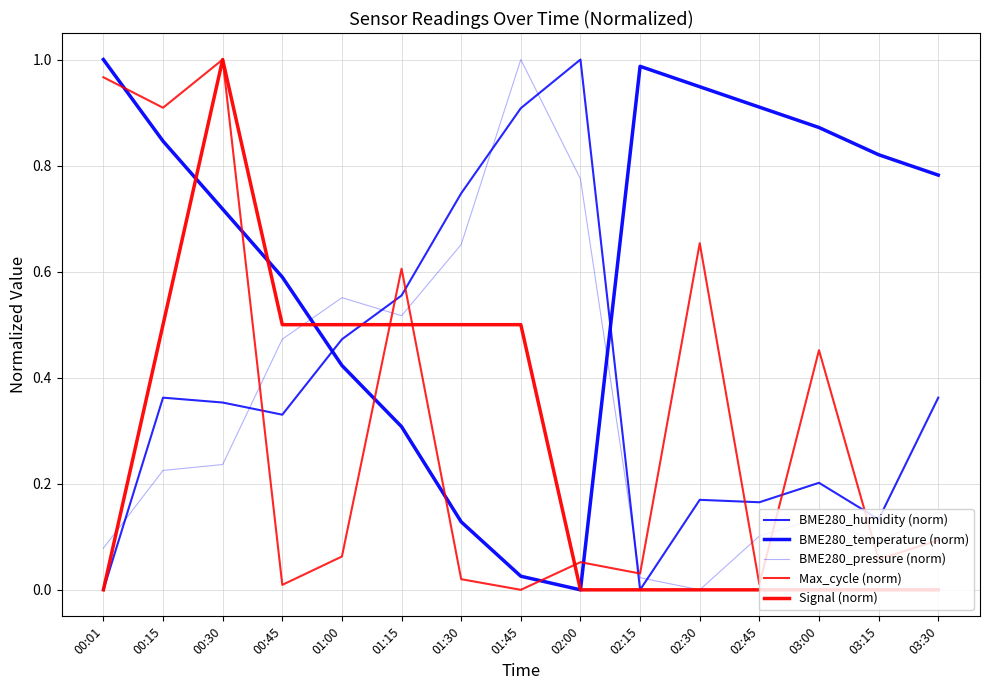

Where is the first local maximum for BME280_humidity (norm)?

00:15